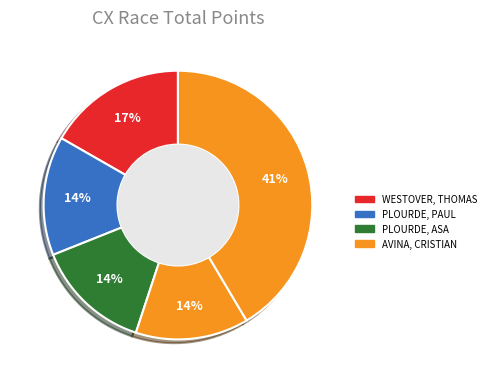

How many slices are in this pie chart?

5